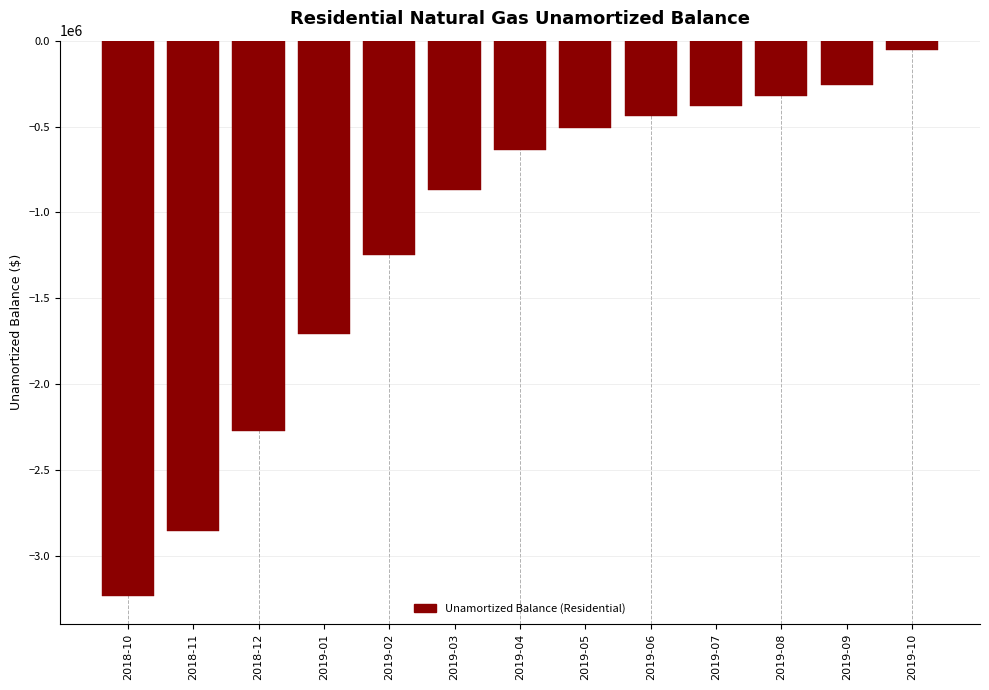

Reading left to right, list all the values displayed in this chart.

2018-10=-3234291.6	2018-11=-2852854.3	2018-12=-2275551.8	2019-01=-1706367.6	2019-02=-1250908.6	2019-03=-872421.3	2019-04=-633784.4	2019-05=-507430.2	2019-06=-436519.4	2019-07=-382282.9	2019-08=-320273.6	2019-09=-256790.1	2019-10=-51460.8